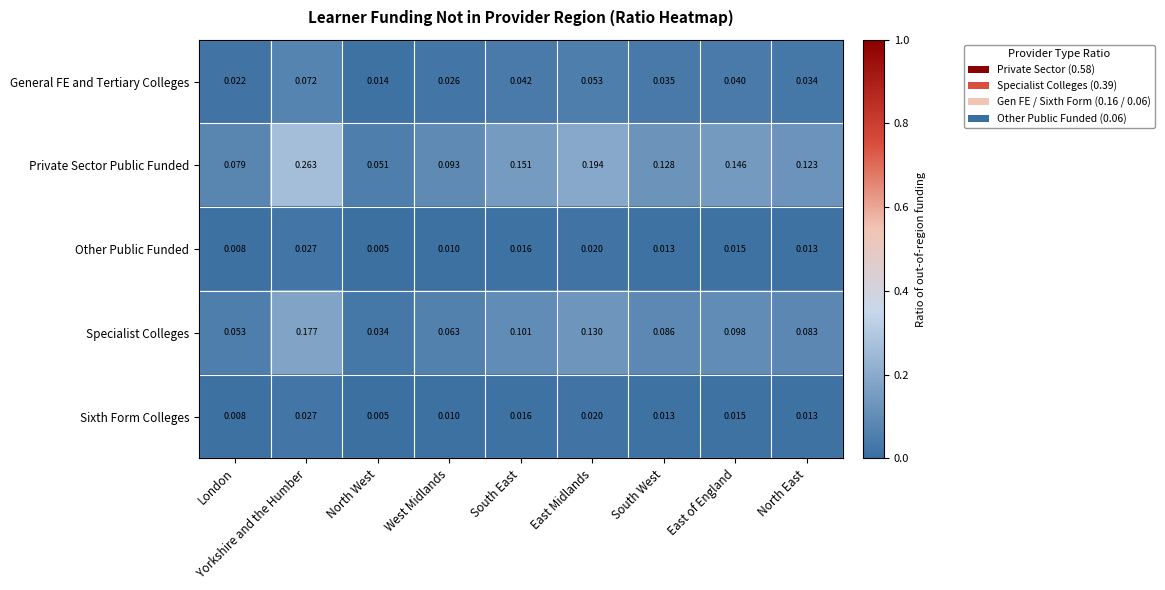

Is the value of Other Public Funded at Yorkshire and the Humber greater than the value of Specialist Colleges at London?

No